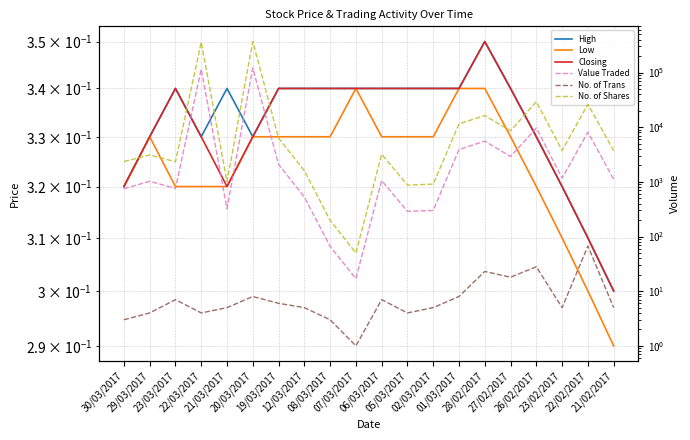

Which category has the highest value across all series?

20/03/2017